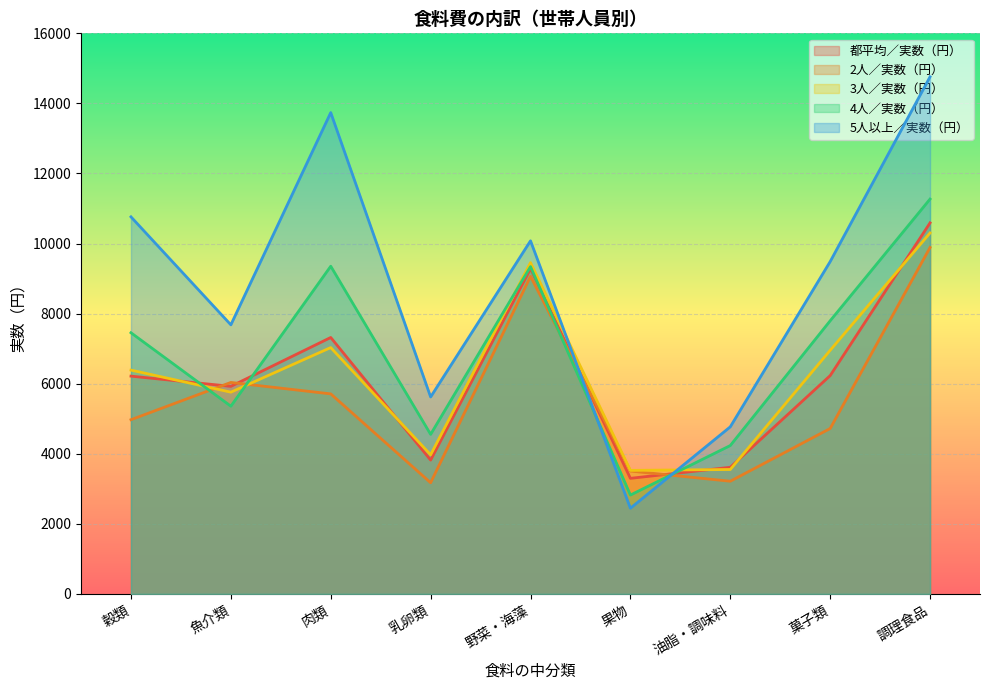

Which series has the largest total across all categories?

5人以上／実数（円）